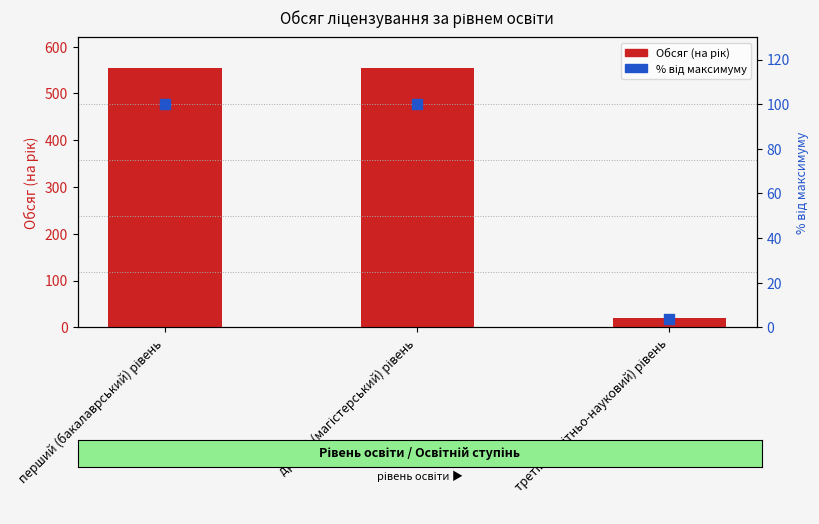

At which category is the sum across all series the highest?

перший (бакалаврський) рівень